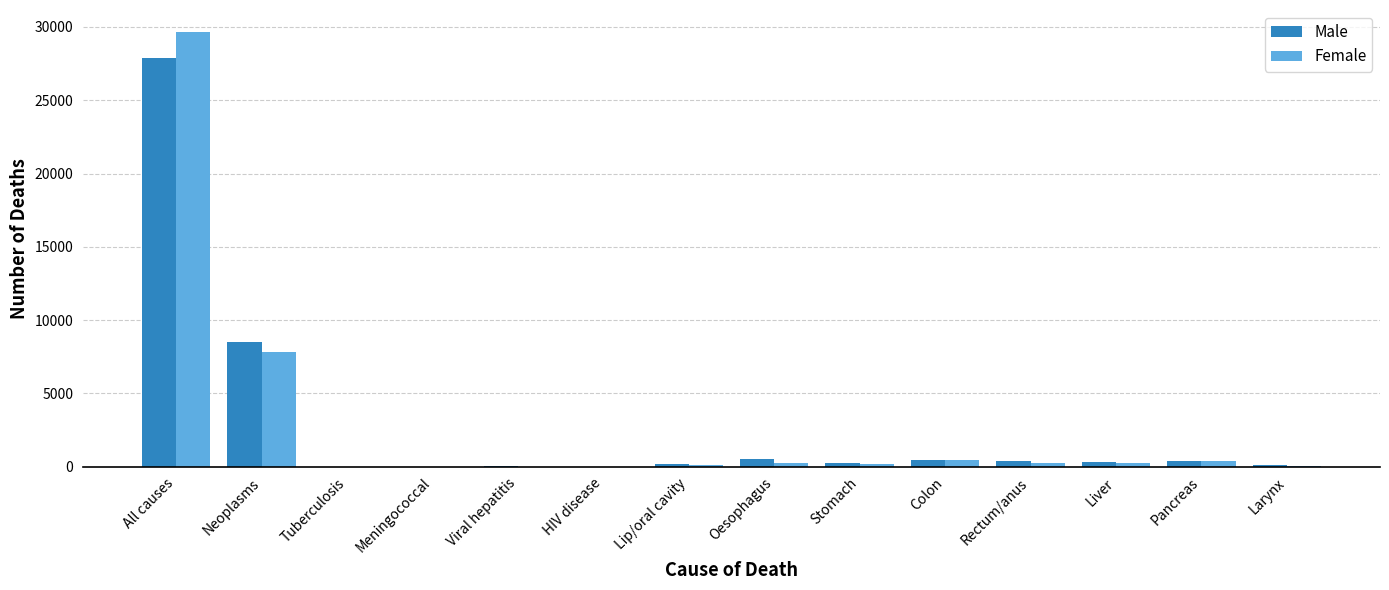

The value of Male at Tuberculosis is 11. True or false?

True